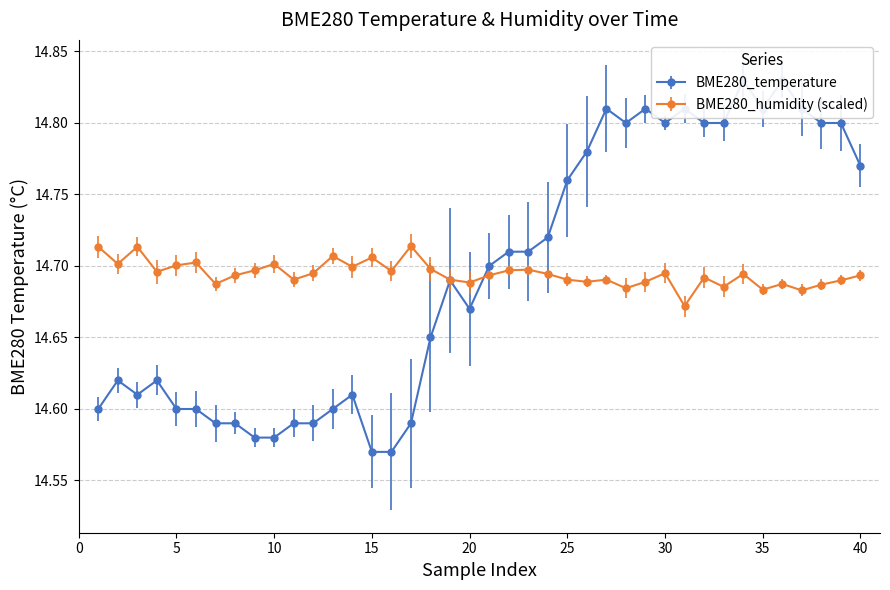

The value of BME280_humidity (scaled) at 25 is 19.9. True or false?

False